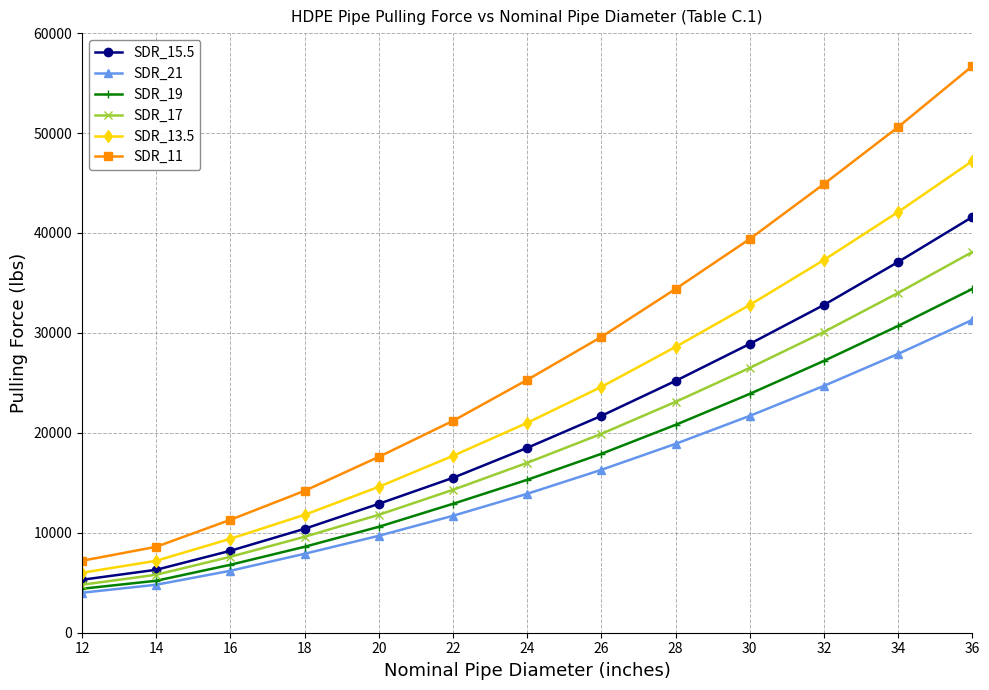

True or false: SDR_17 and SDR_13.5 intersect in this chart.

False